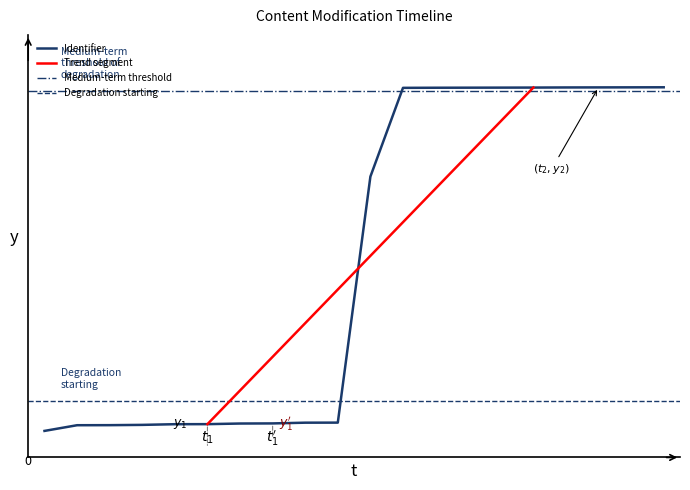

Is it true that the value at 2019-11-14 is 9848029?

False